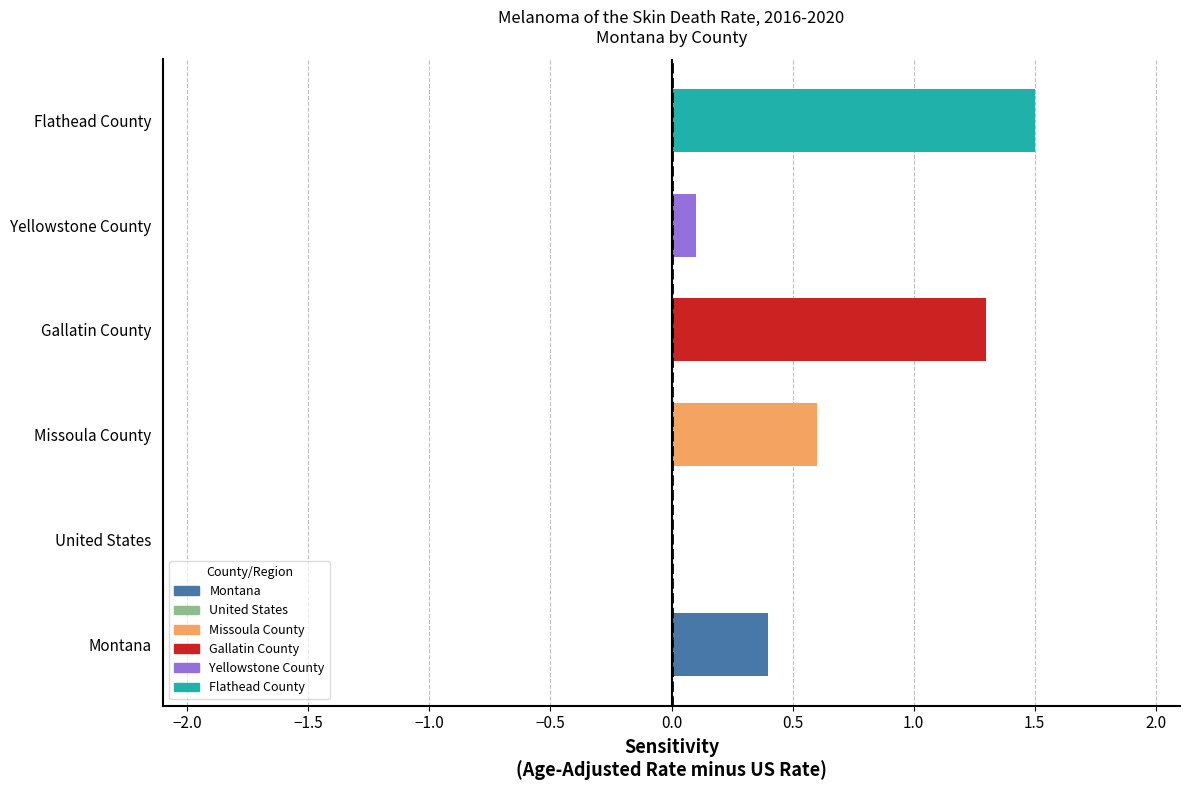

How many values exceed 0?

5